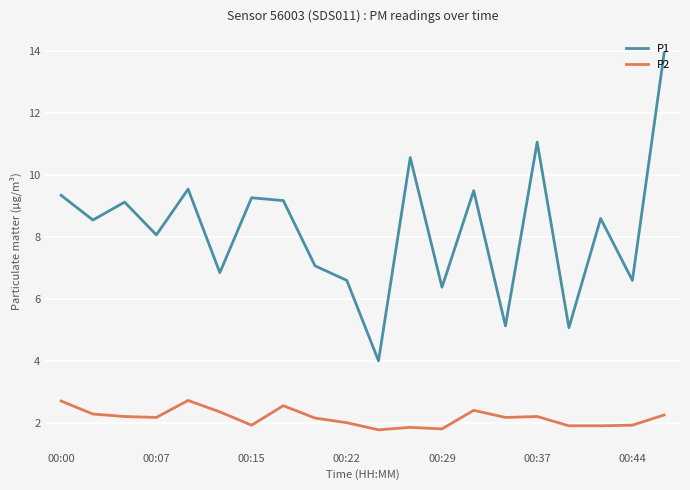

In P2, how many points are higher than both neighbors (excluding endpoints)?

5